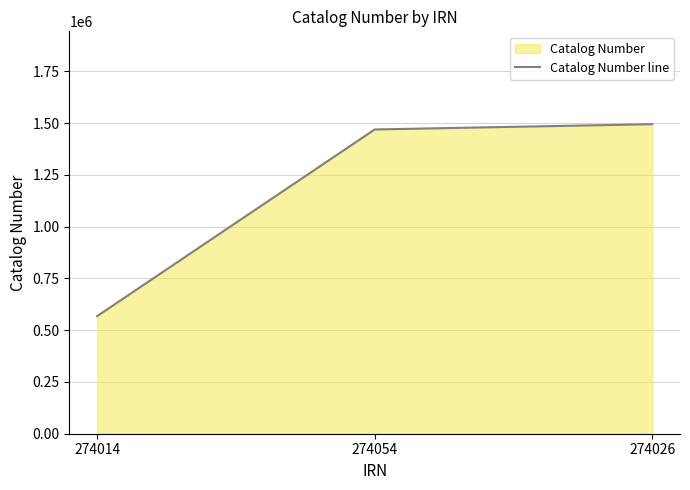

List the labels in order of value, largest first.

274026, 274054, 274014